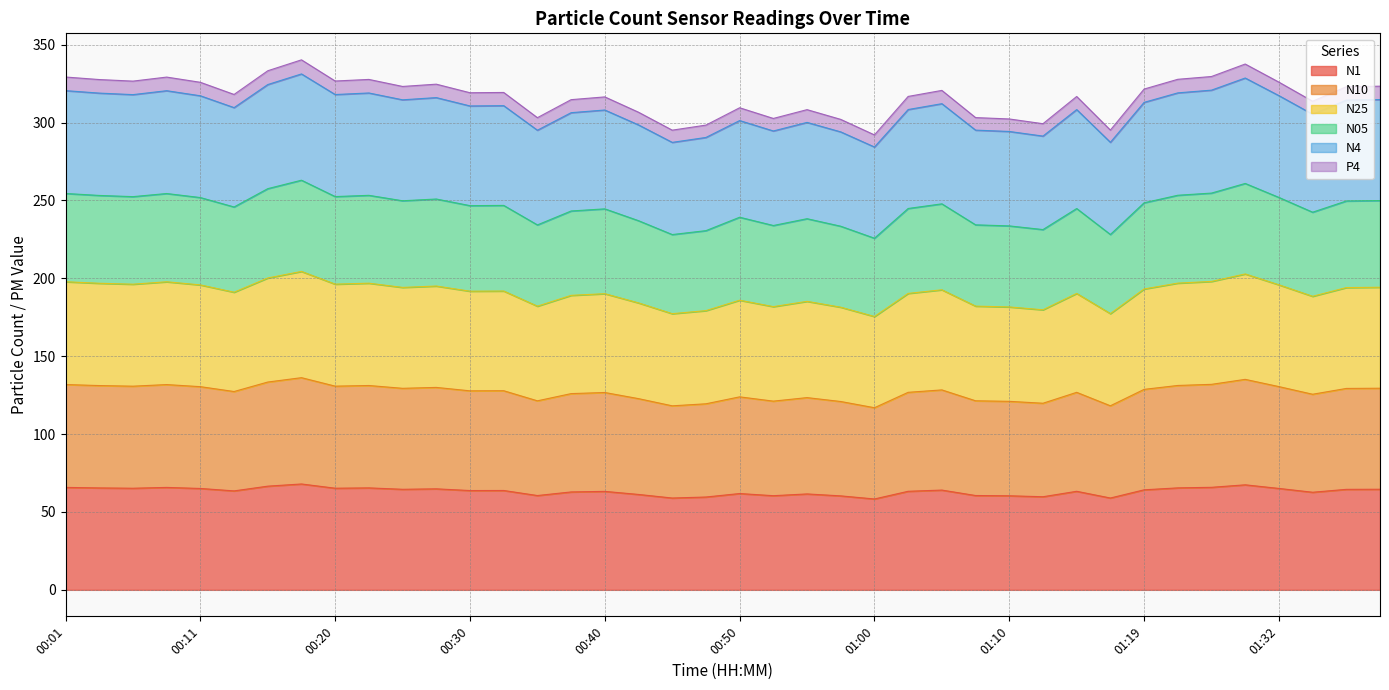

How many lines are shown in the chart?

6